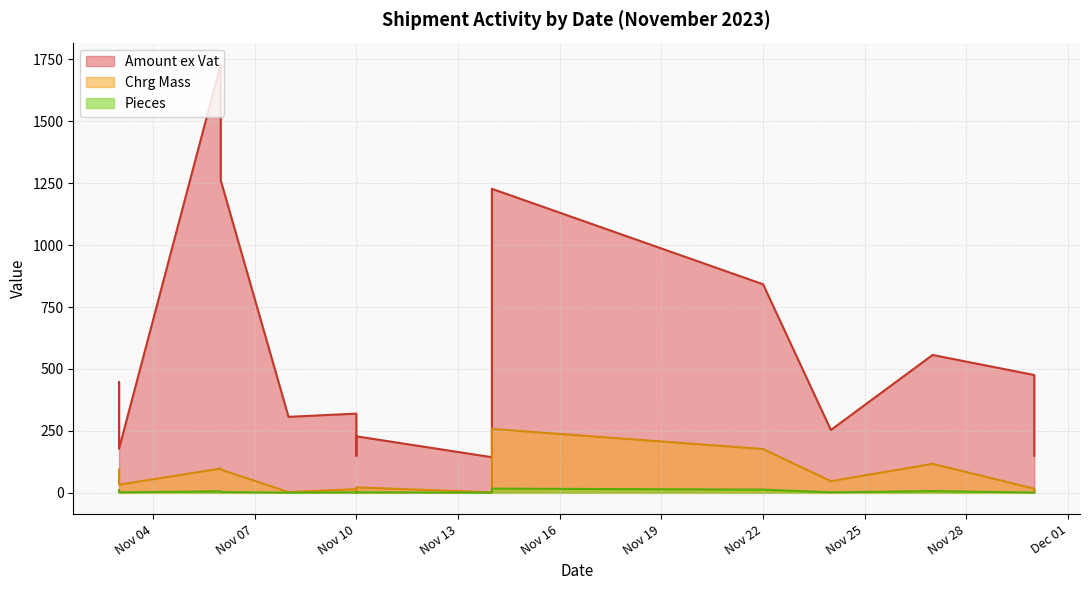

List the series in order of their peak value, highest first.

Amount ex Vat, Chrg Mass, Pieces